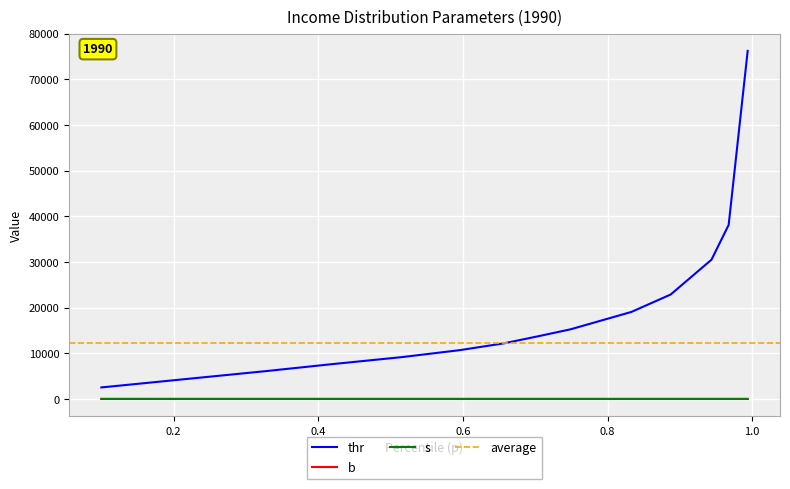

At which category does the chart reach its minimum across all series?

0.9674301656285685